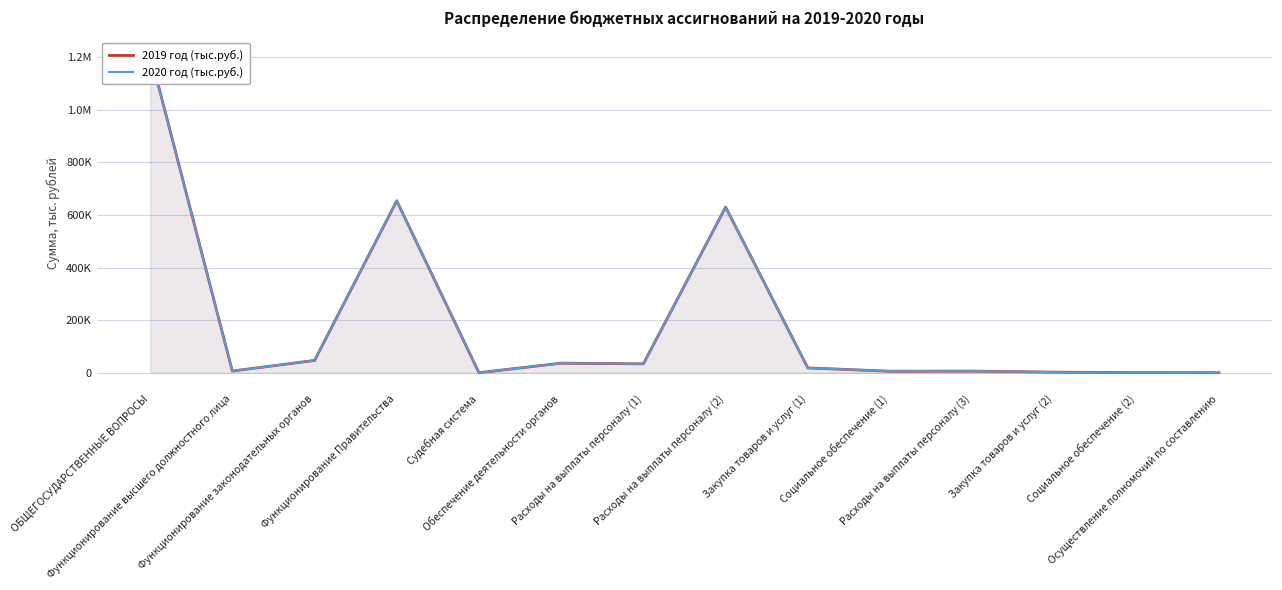

Does the chart display data point markers on the line(s)?

No